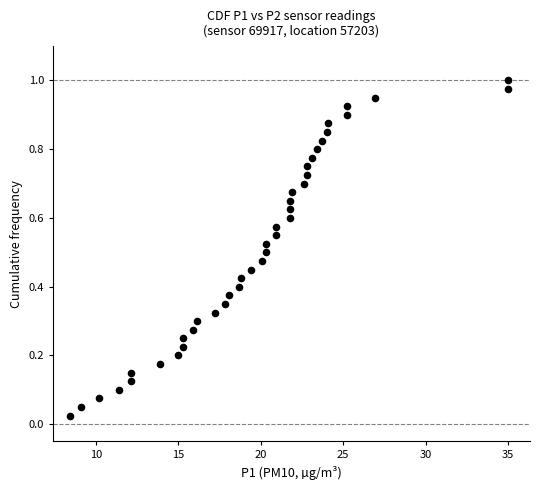

What is the range of X values (max minus min)?

26.6